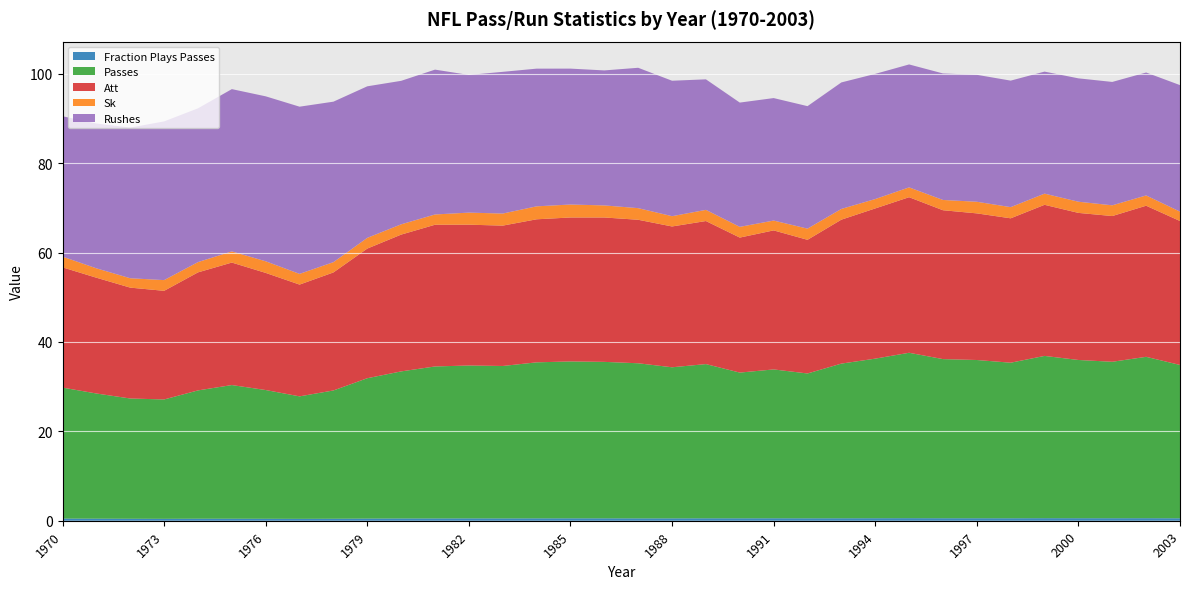

Reading right to left, extract all data points from this chart.

Fraction Plays Passes: 2003=0.5	2002=0.6	2001=0.6	2000=0.6	1999=0.6	1998=0.6	1997=0.6	1996=0.6	1995=0.6	1994=0.6	1993=0.6	1992=0.5	1991=0.5	1990=0.5	1989=0.5	1988=0.5	1987=0.5	1986=0.5	1985=0.5	1984=0.5	1983=0.5	1982=0.5	1981=0.5	1980=0.5	1979=0.5	1978=0.4	1977=0.4	1976=0.4	1975=0.5	1974=0.5	1973=0.4	1972=0.4	1971=0.5	1970=0.5
Passes: 2003=34.3	2002=36.1	2001=35.0	2000=35.4	1999=36.3	1998=34.8	1997=35.4	1996=35.6	1995=37.0	1994=35.7	1993=34.6	1992=32.4	1991=33.3	1990=32.6	1989=34.5	1988=33.8	1987=34.7	1986=35.0	1985=35.1	1984=34.9	1983=34.1	1982=34.2	1981=34.0	1980=32.9	1979=31.4	1978=28.7	1977=27.4	1976=28.8	1975=29.9	1974=28.7	1973=26.7	1972=26.9	1971=28.0	1970=29.3
Att: 2003=32.2	2002=33.8	2001=32.6	2000=32.9	1999=33.8	1998=32.3	1997=32.8	1996=33.3	1995=34.8	1994=33.6	1993=32.2	1992=29.9	1991=31.1	1990=30.2	1989=32.0	1988=31.5	1987=32.1	1986=32.3	1985=32.2	1984=32.0	1983=31.4	1982=31.5	1981=31.7	1980=30.6	1979=29.0	1978=26.4	1977=25.0	1976=26.2	1975=27.4	1974=26.4	1973=24.3	1972=24.8	1971=25.9	1970=26.9
Sk: 2003=2.1	2002=2.3	2001=2.4	2000=2.5	1999=2.5	1998=2.5	1997=2.6	1996=2.3	1995=2.2	1994=2.1	1993=2.4	1992=2.5	1991=2.2	1990=2.4	1989=2.5	1988=2.3	1987=2.6	1986=2.7	1985=2.9	1984=2.9	1983=2.7	1982=2.7	1981=2.3	1980=2.3	1979=2.4	1978=2.3	1977=2.4	1976=2.6	1975=2.5	1974=2.3	1973=2.4	1972=2.1	1971=2.1	1970=2.4
Rushes: 2003=28.3	2002=27.5	2001=27.6	2000=27.6	1999=27.3	1998=28.3	1997=28.4	1996=28.3	1995=27.5	1994=28.0	1993=28.3	1992=27.4	1991=27.4	1990=27.8	1989=29.2	1988=30.3	1987=31.4	1986=30.2	1985=30.4	1984=30.8	1983=31.7	1982=30.8	1981=32.4	1980=32.1	1979=33.9	1978=35.9	1977=37.4	1976=36.9	1975=36.3	1974=34.4	1973=35.5	1972=33.7	1971=32.4	1970=31.4